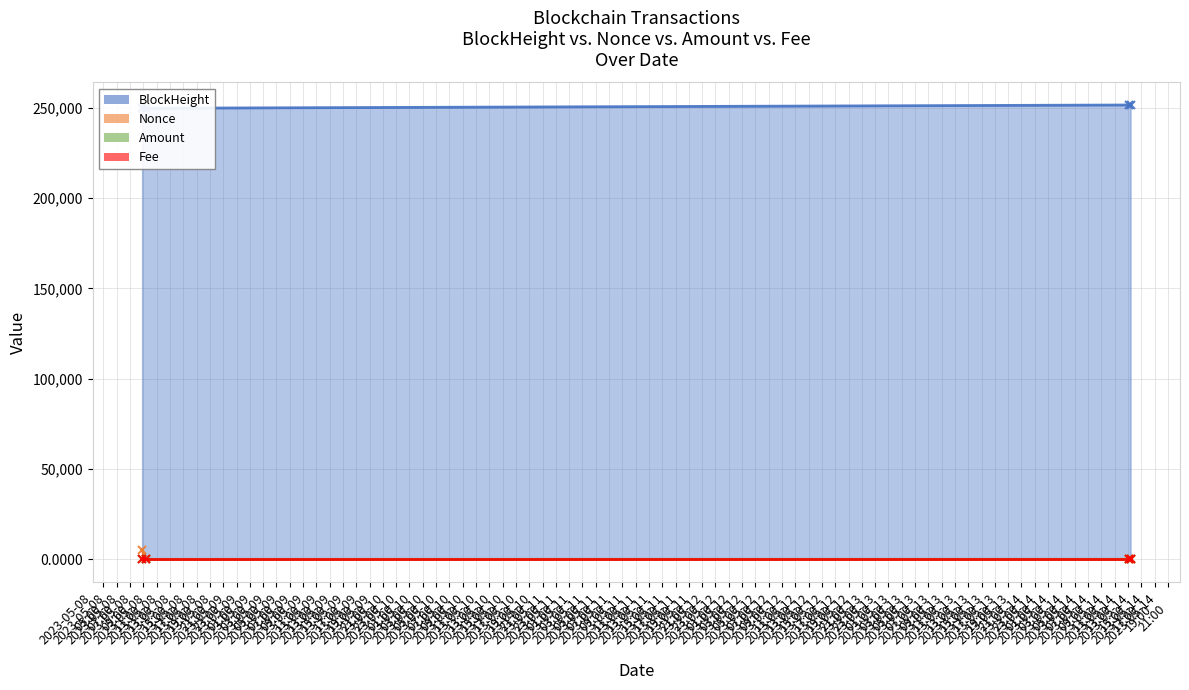

Which label corresponds to the largest value in the chart?

2023-05-14 15:24:00